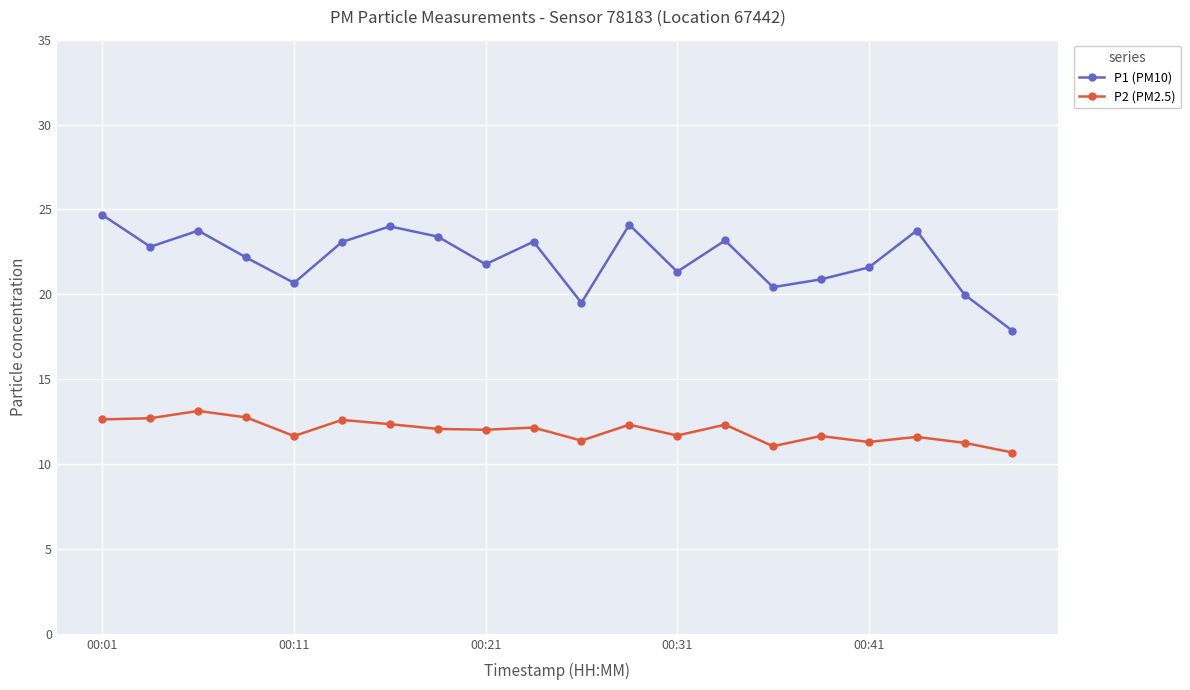

True or false: P1 (PM10) has more than 0 interior local peaks.

True